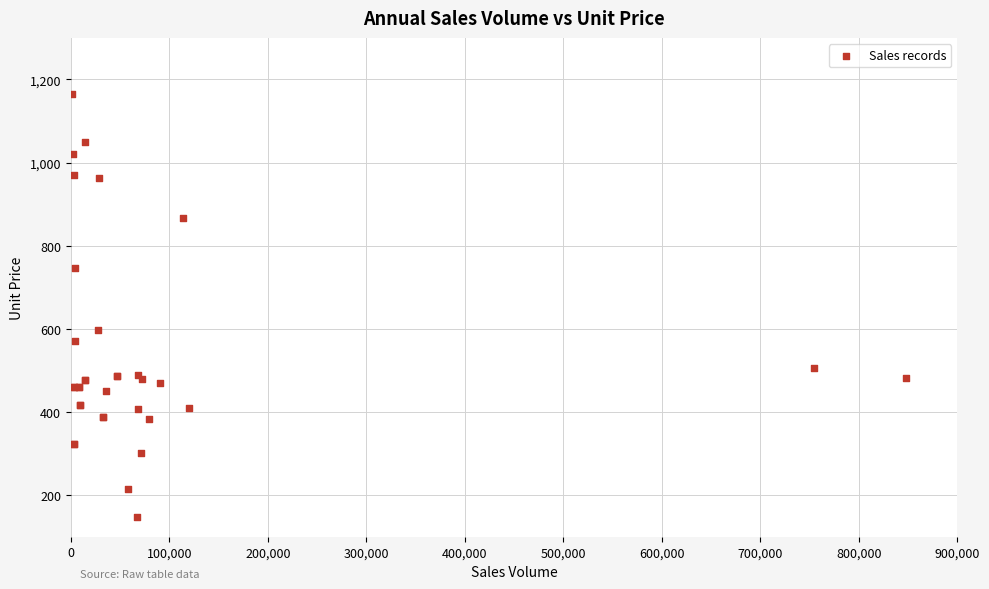

What Y value in the scatter plot is closest to 656?

598